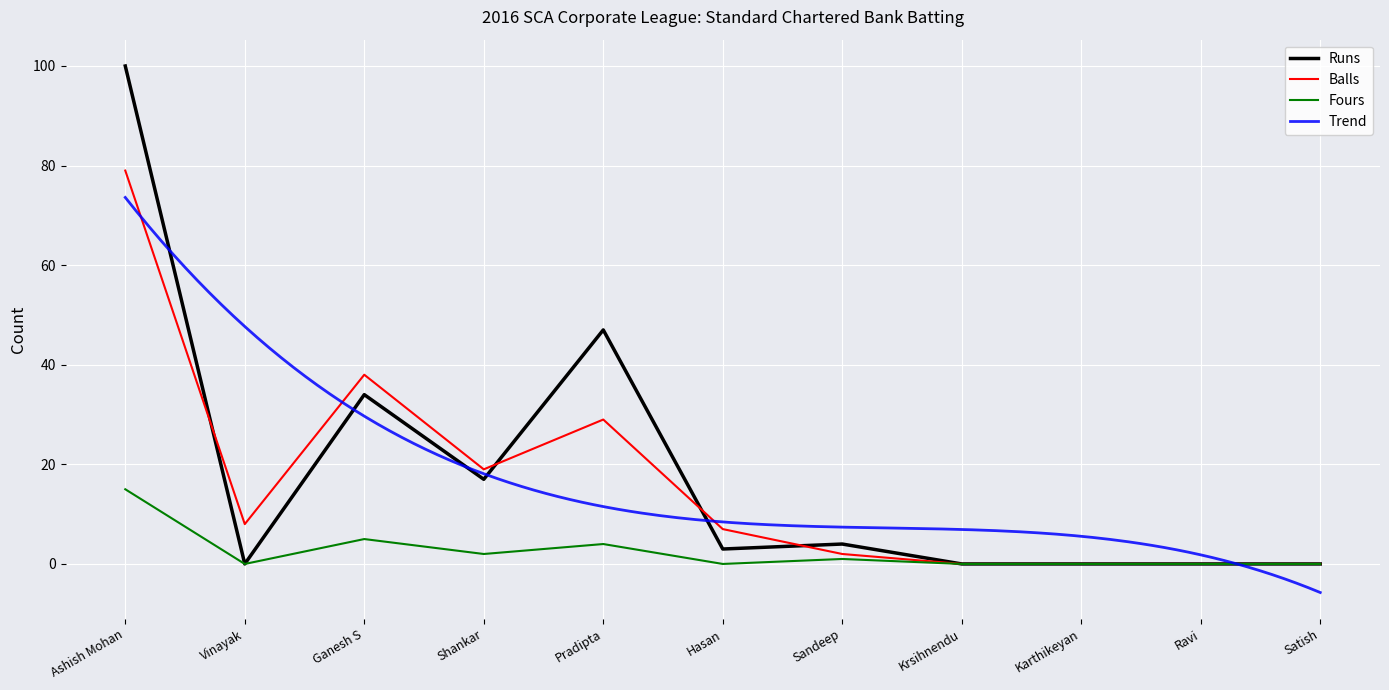

Is this an area chart (filled region under the line)?

No